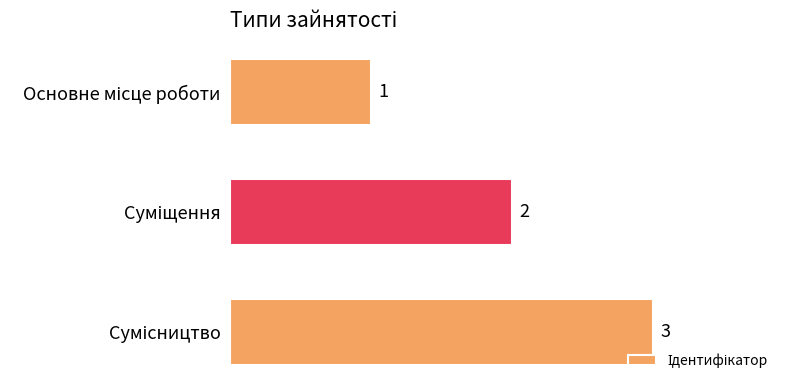

How many values are between 1 and 3?

3